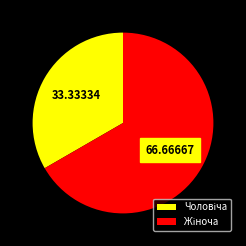

Is there a majority slice in this chart?

Yes